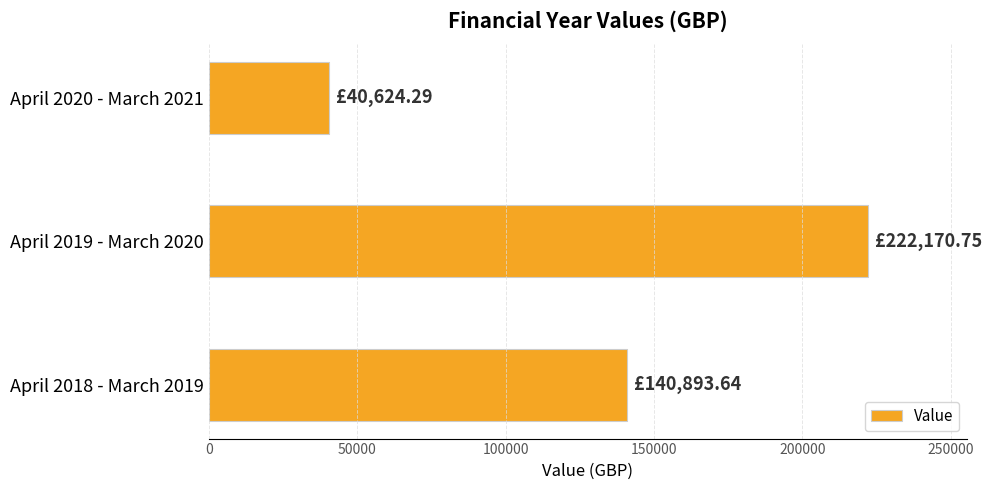

Count the number of categories in the chart.

3